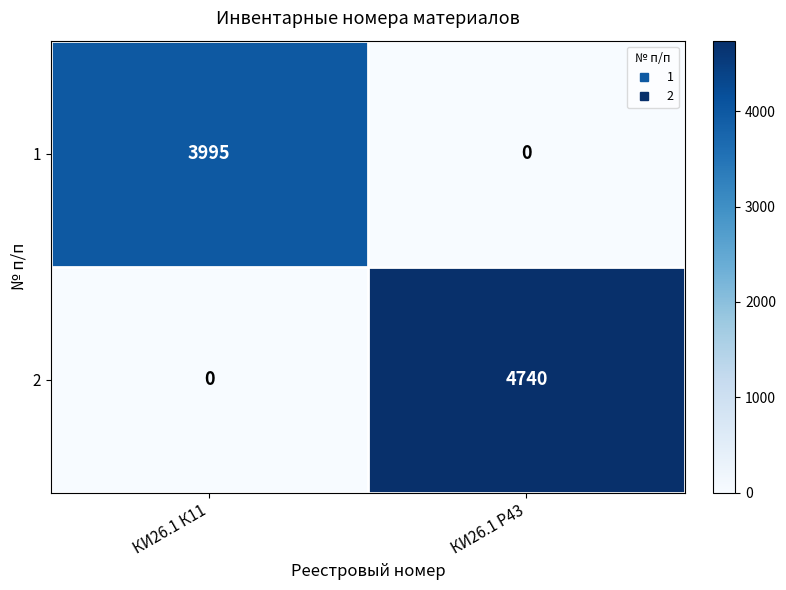

Reading left to right, what are all the values shown in this chart?

1: 3995	0
2: 0	4740